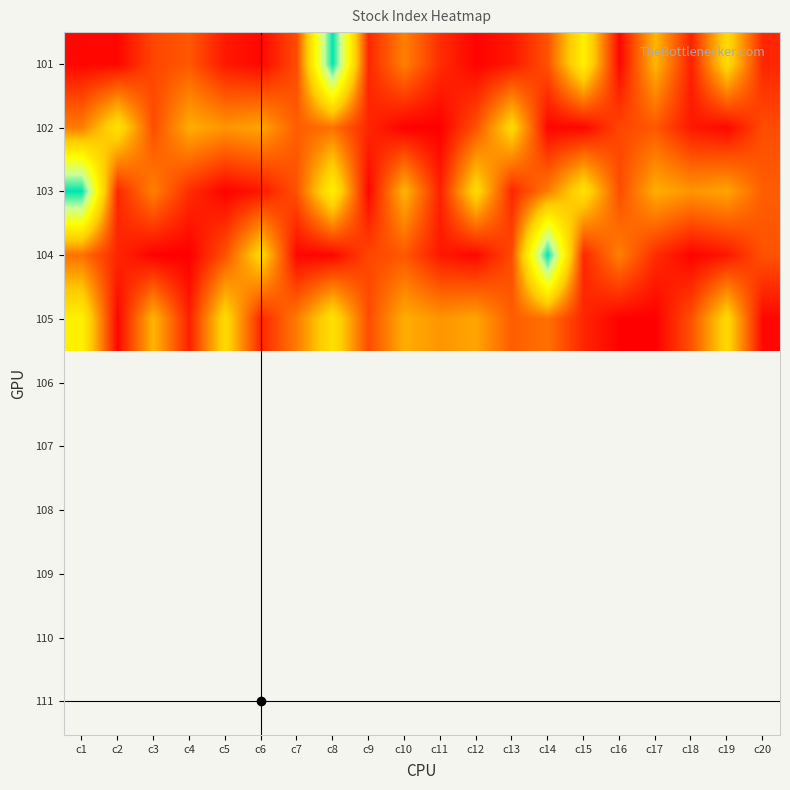

At how many categories does at least one series exceed 6977?

3